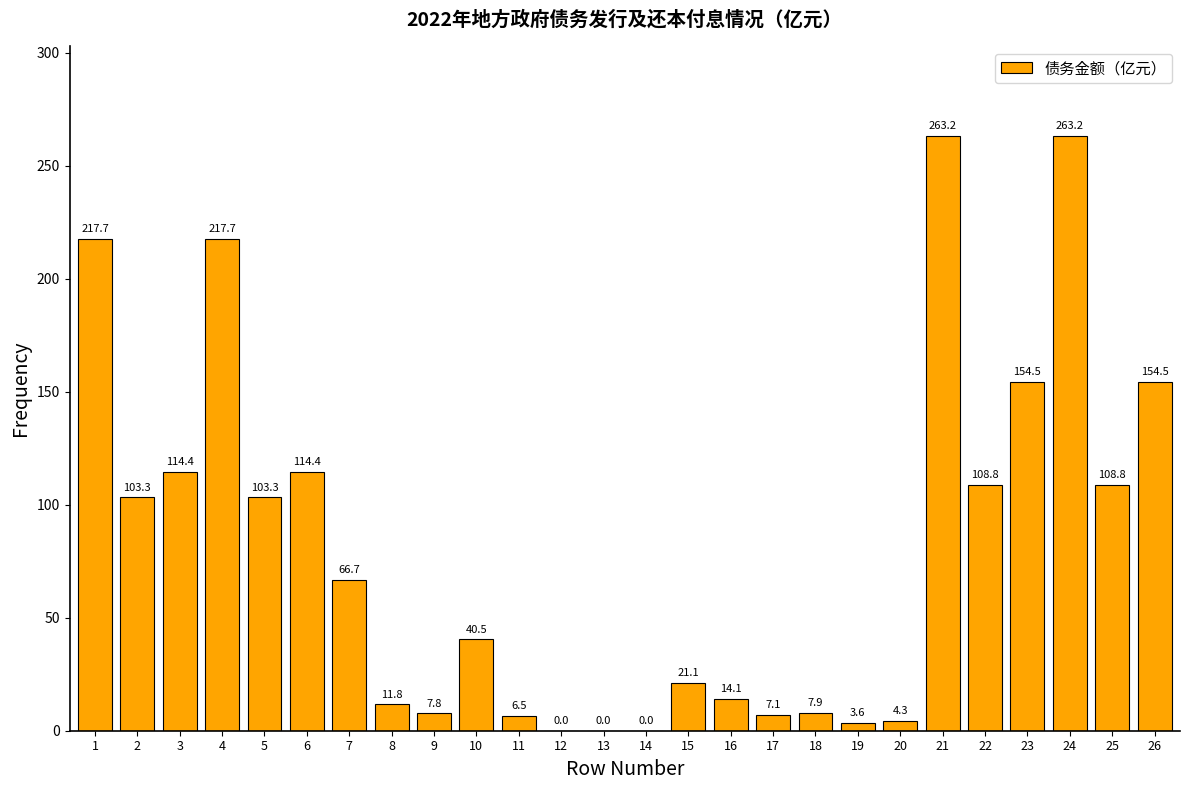

Reading left to right, list all the values displayed in this chart.

1=217.7	2=103.3	3=114.4	4=217.7	5=103.3	6=114.4	7=66.7	8=11.8	9=7.8	10=40.5	11=6.5	12=0.0	13=0.0	14=0.0	15=21.1	16=14.1	17=7.1	18=7.9	19=3.6	20=4.3	21=263.2	22=108.8	23=154.5	24=263.2	25=108.8	26=154.5